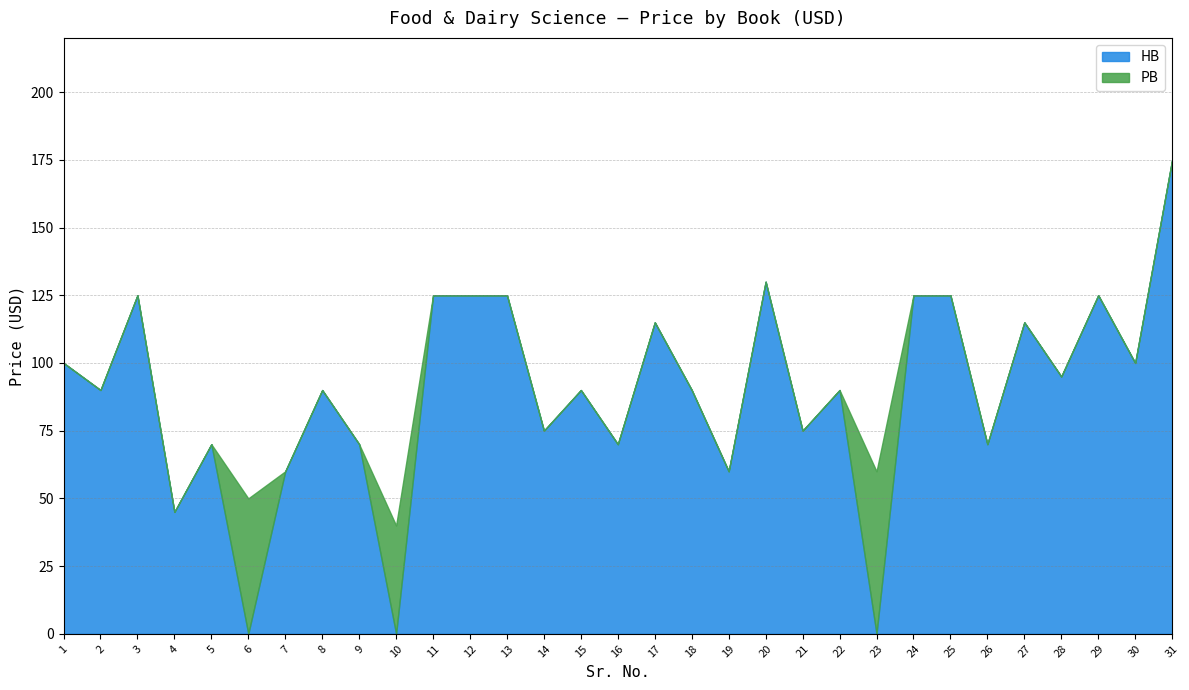

Which series has the largest total across all categories?

HB